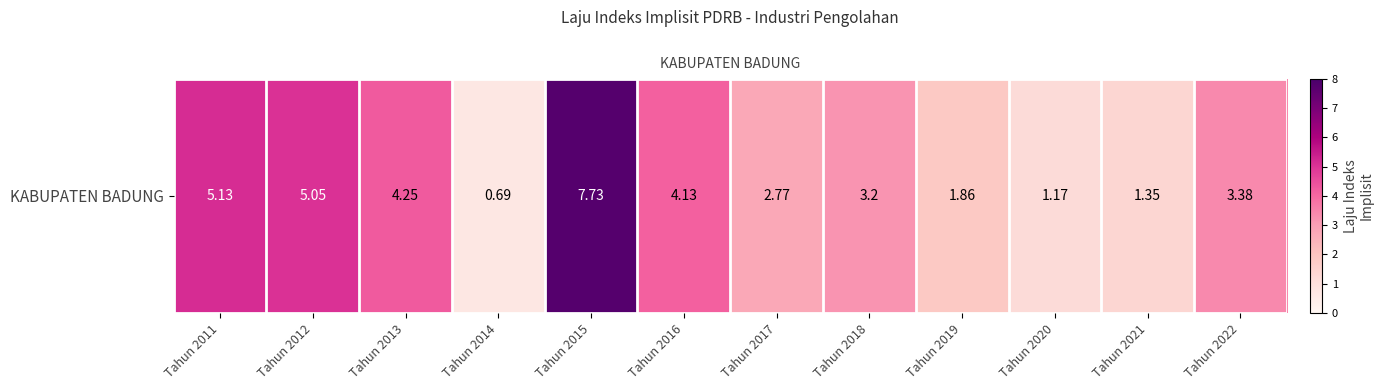

What is the ratio of the value at Tahun 2016 to the value at Tahun 2021?

3.1